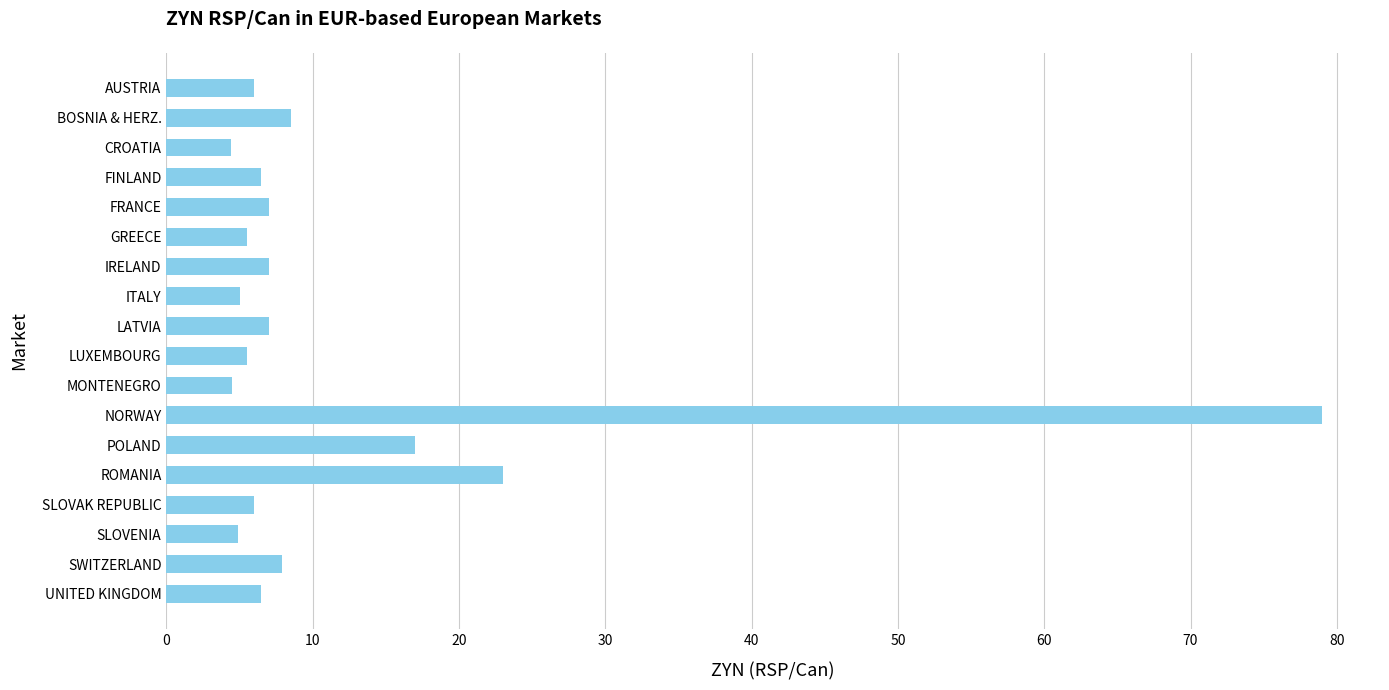

What is the greatest value displayed?

79.0